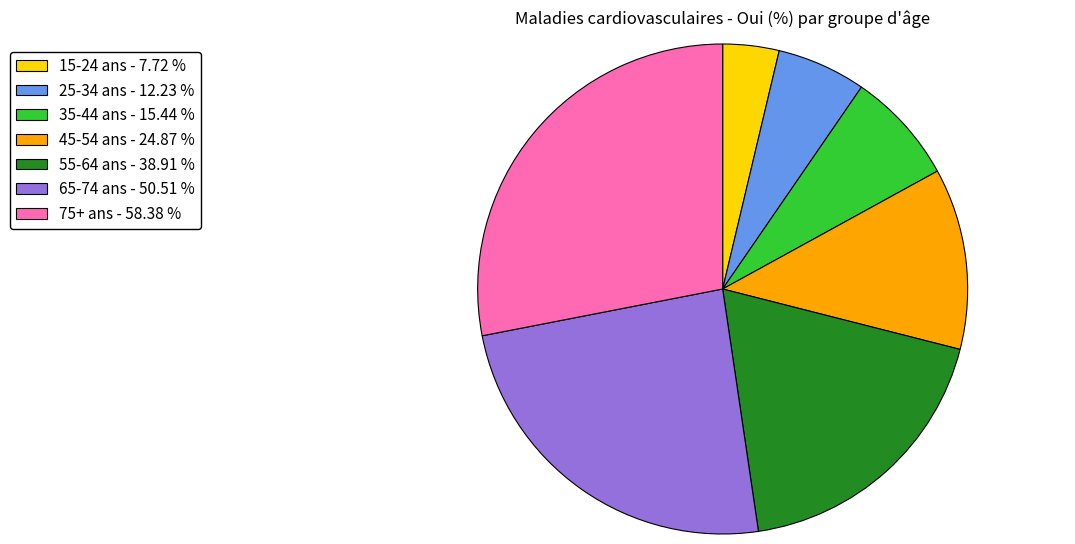

Approximately how many times larger is the value at 55-64 ans - 38.91 % compared to 15-24 ans - 7.72 %?

5.0